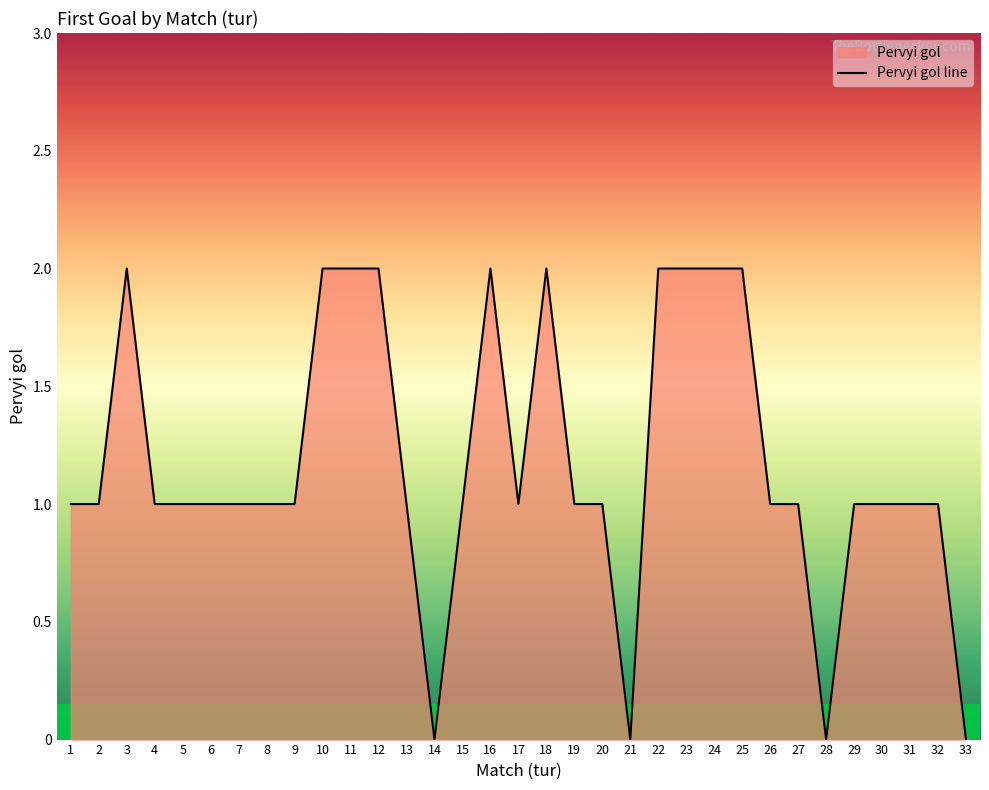

What is the value of the 12th point from the left?

2